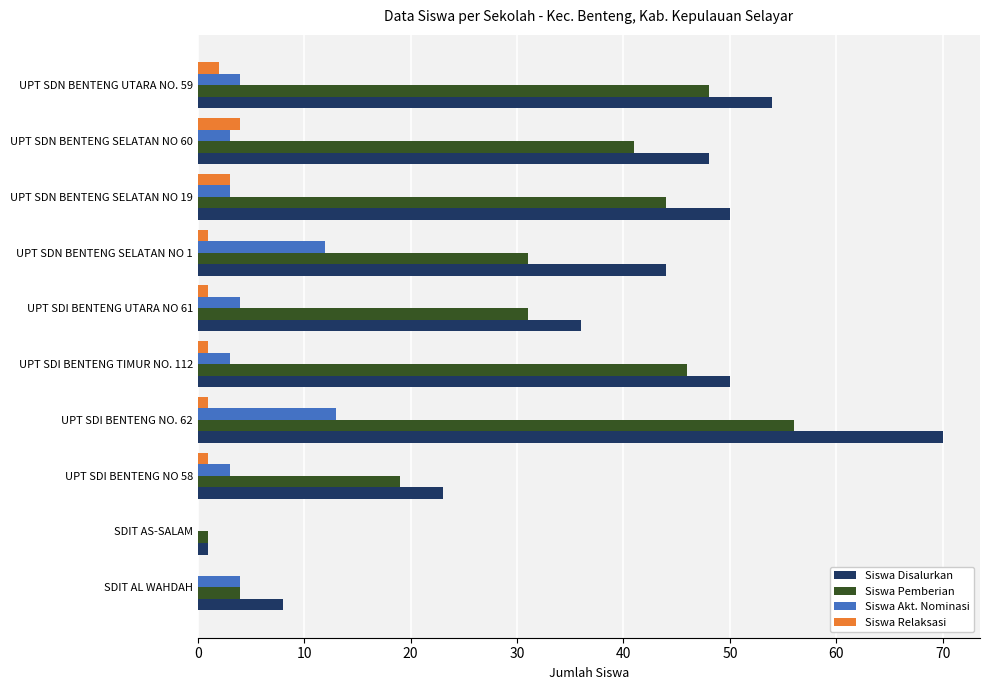

What is the greatest value displayed?

70